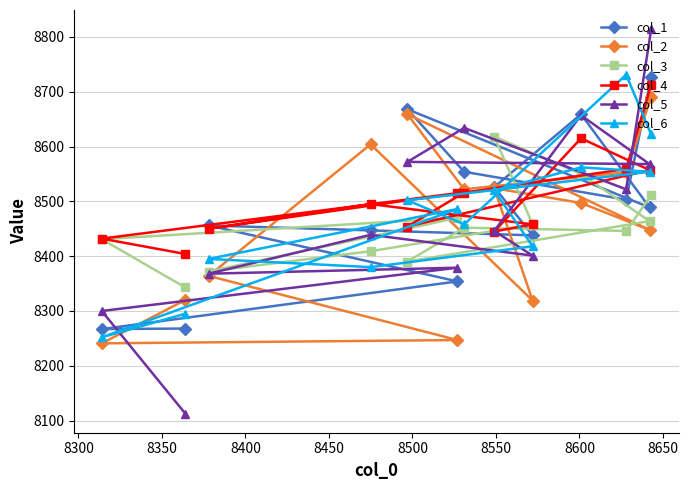

How many lines are shown in the chart?

6